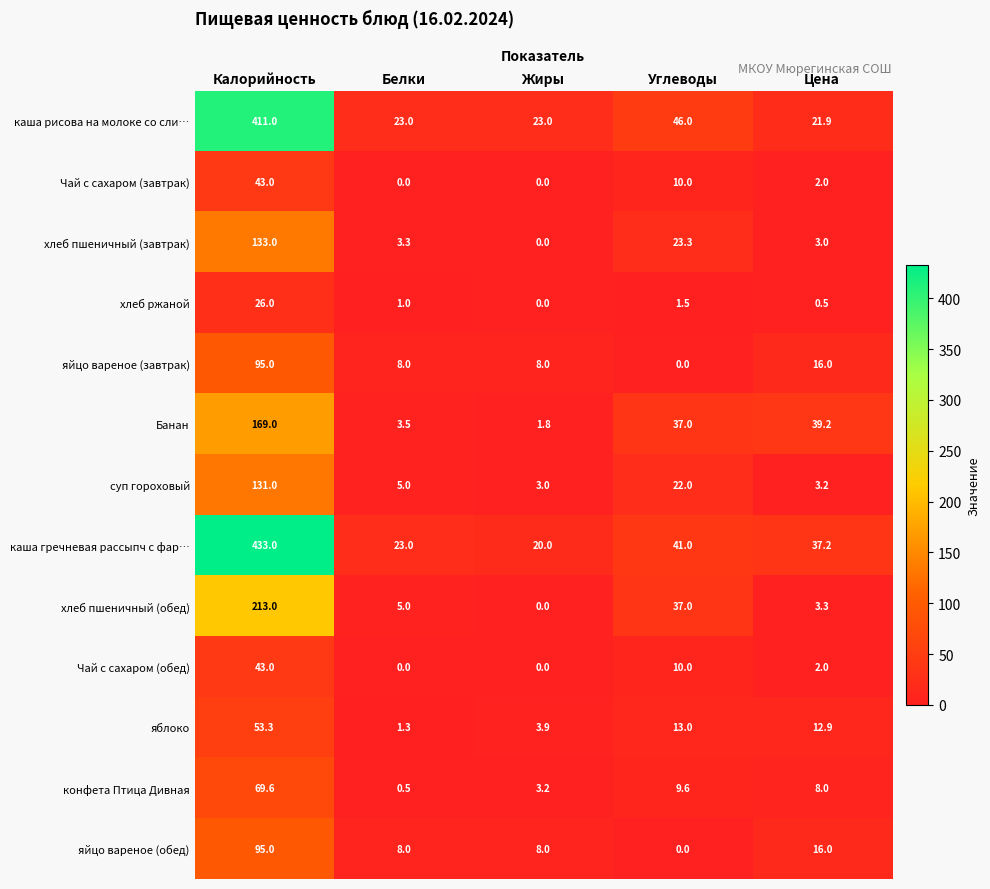

The value of конфета Птица Дивная at Углеводы is 9.6. True or false?

True